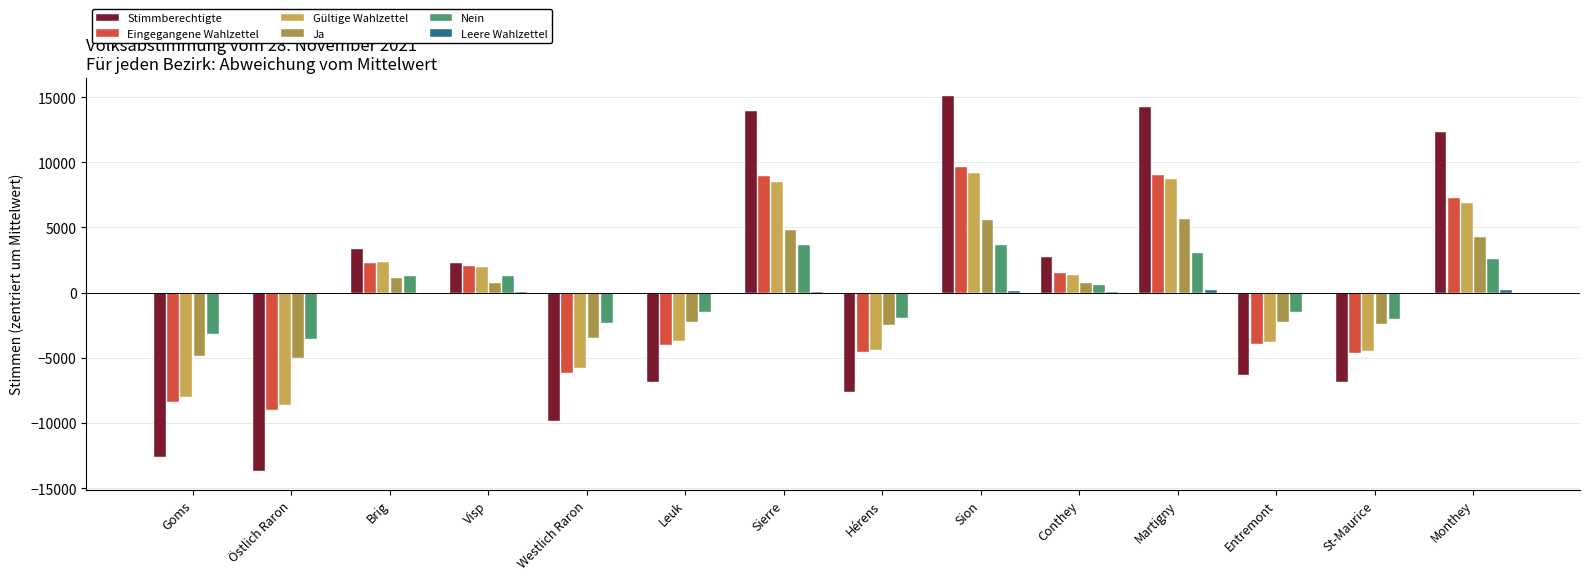

What is the difference between the highest and lowest values at Conthey?

2708.9